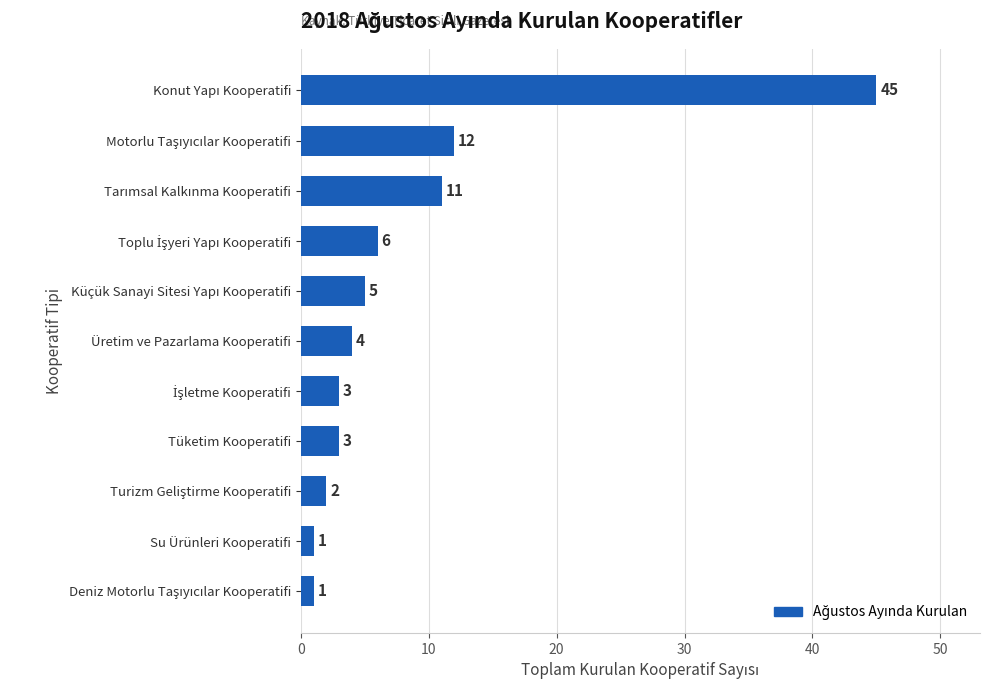

What is the smallest value displayed?

1